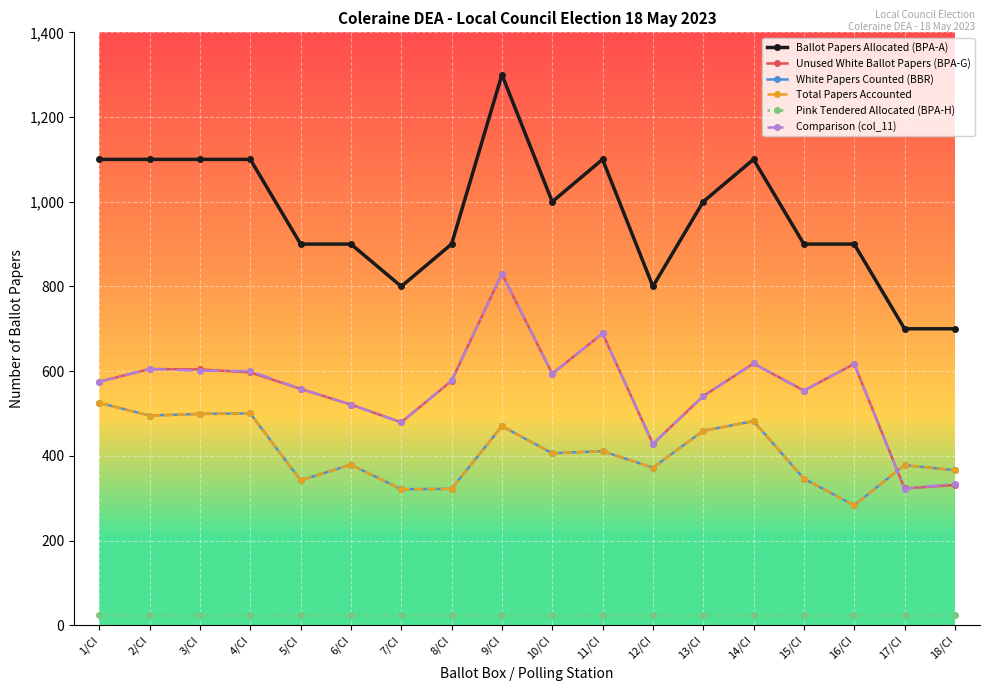

What is the spread (max minus min) of values at 9/CI?

1275